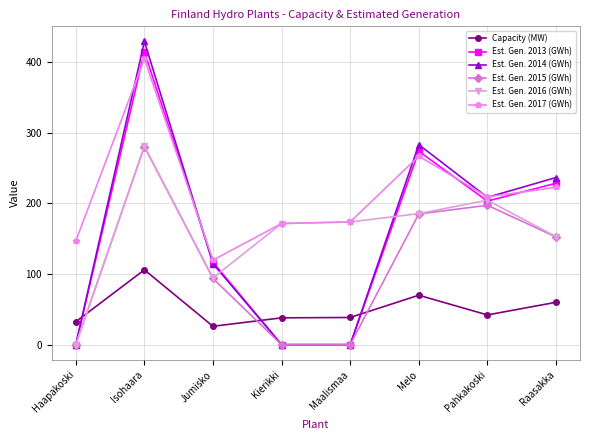

The Est. Gen. 2016 (GWh) series shows 170.2 at Haapakoski. True or false?

False